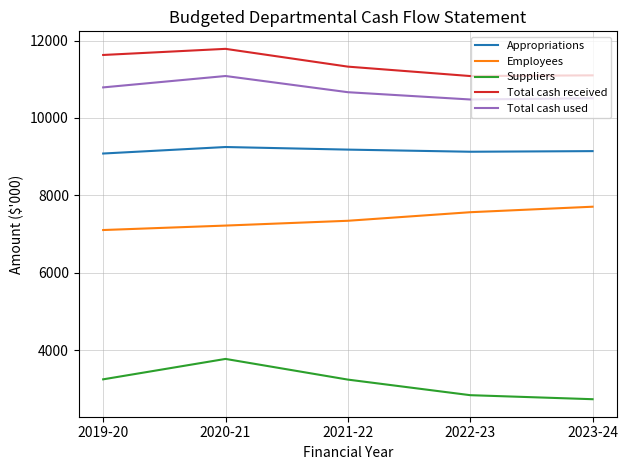

What is the maximum value for Total cash used?

11084